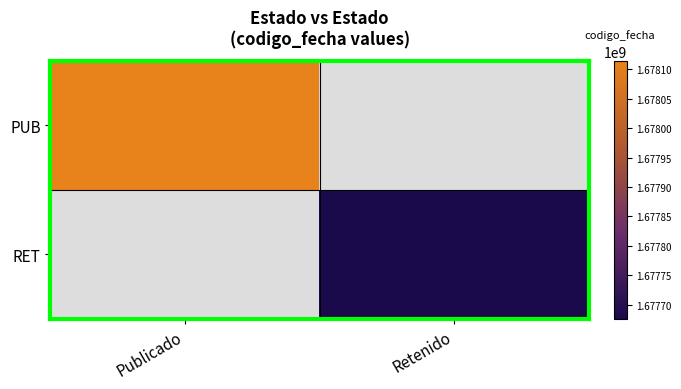

At how many categories does at least one series exceed 1677898702?

1